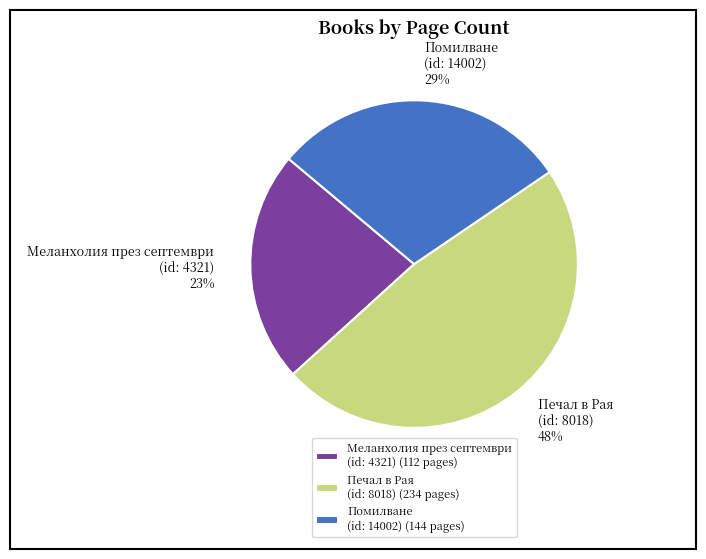

Is there any slice that represents more than half of the pie?

No